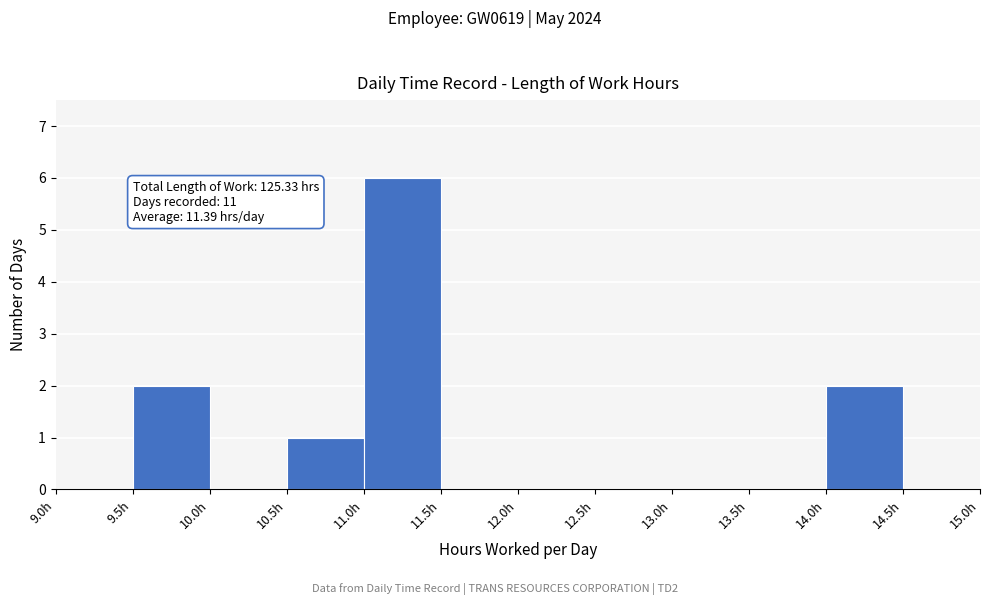

Over which range of the x-axis is the bar tallest?

11.0 to 11.5